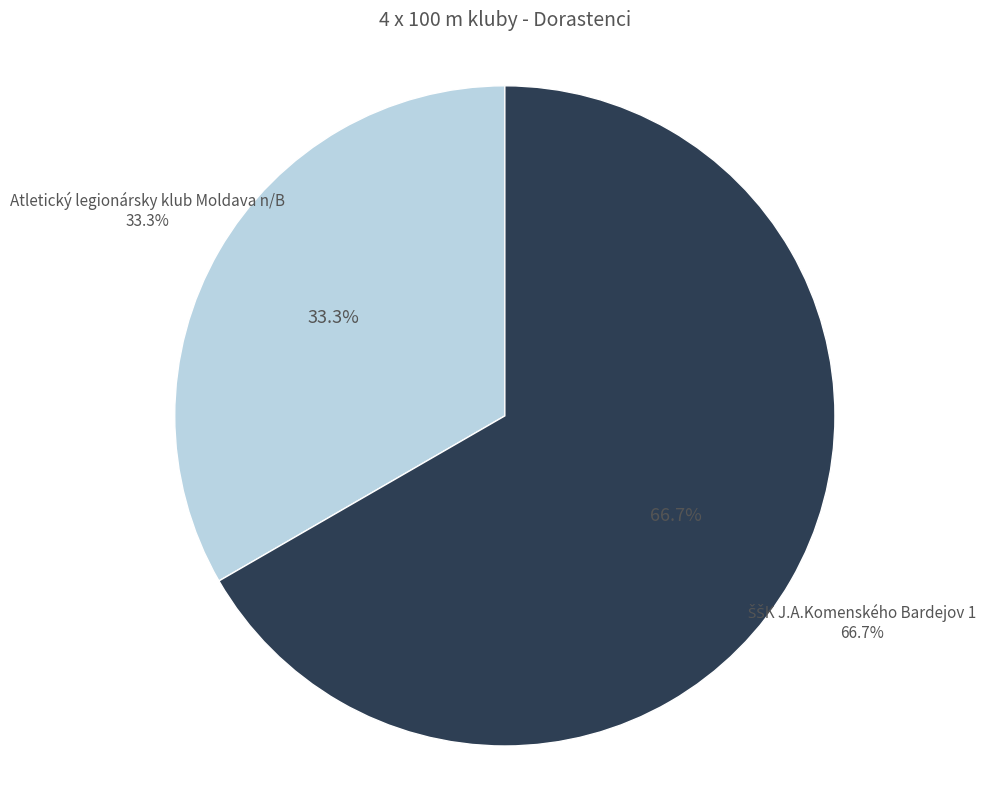

To the nearest percent, what is the combined percentage of Atletický legionársky klub Moldava n/B and ŠŠK J.A.Komenského Bardejov 1?

100%